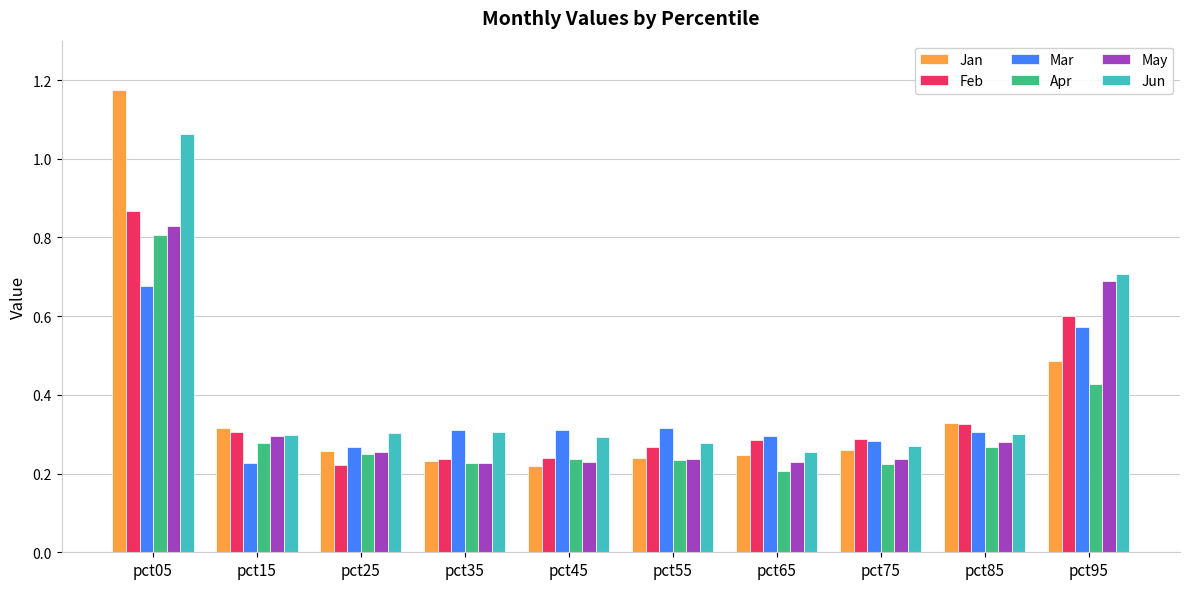

How many distinct data groups are displayed?

6